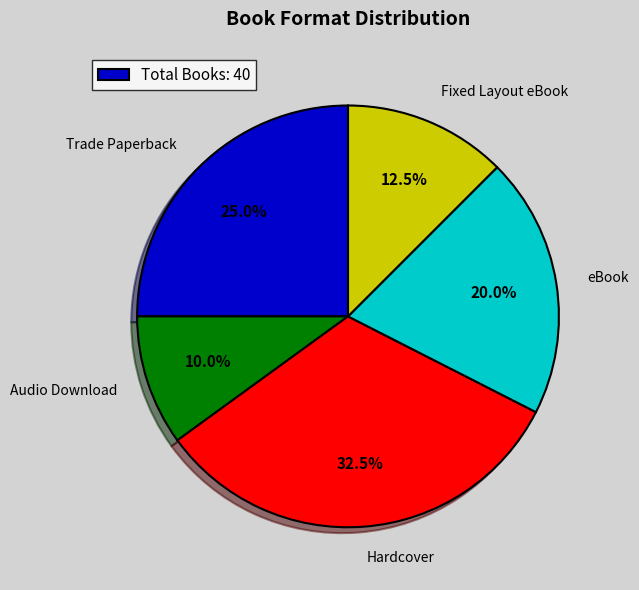

Which slice is the largest?

Trade Paperback